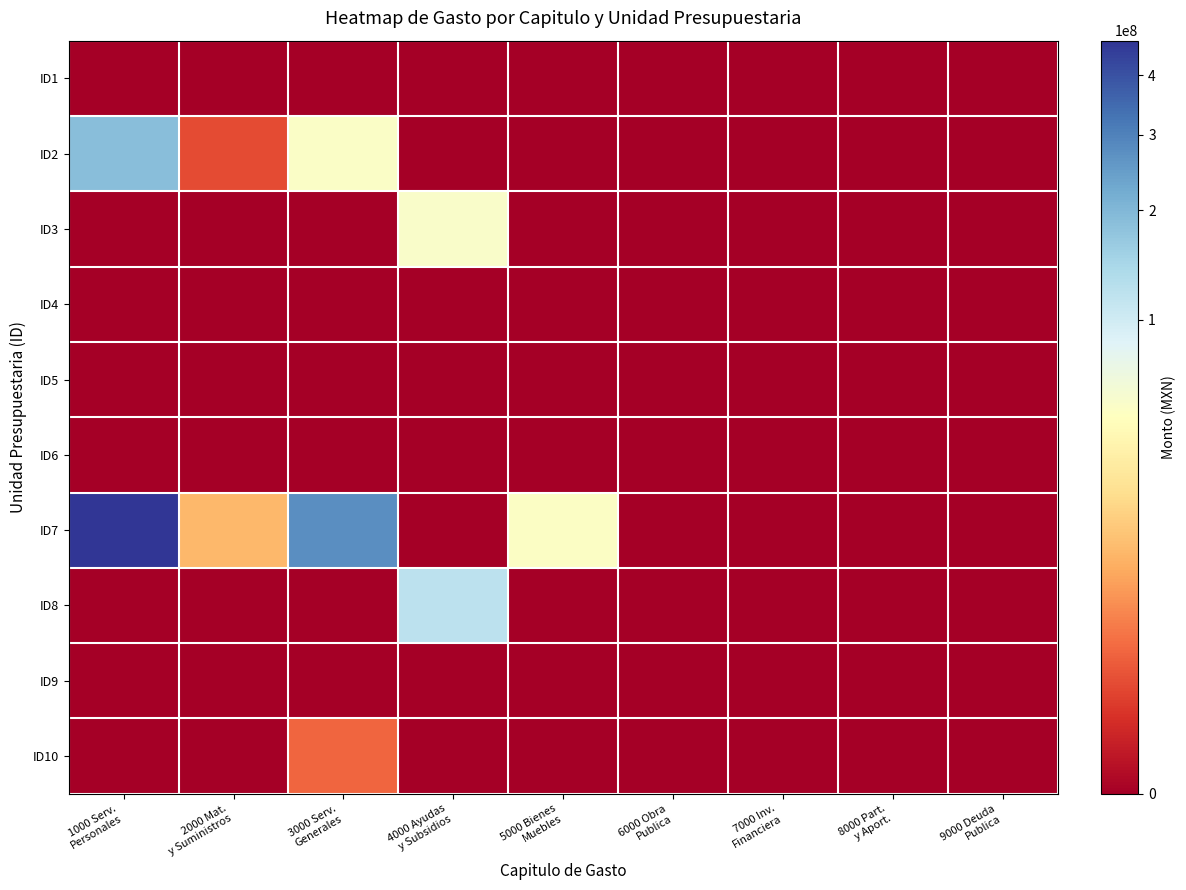

Which series changed the most between 2000 Mat. y Suministros and 3000 Serv. Generales?

ID7